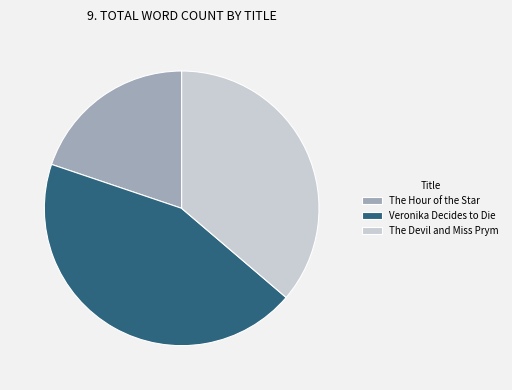

What is the smallest slice in the pie chart?

The Hour of the Star